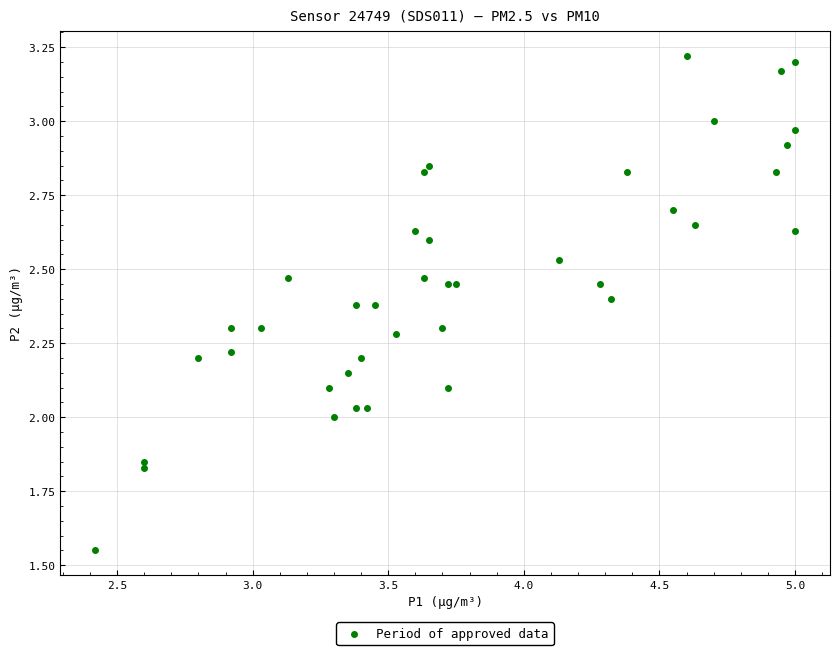

What is the range of Y values (max minus min)?

1.7